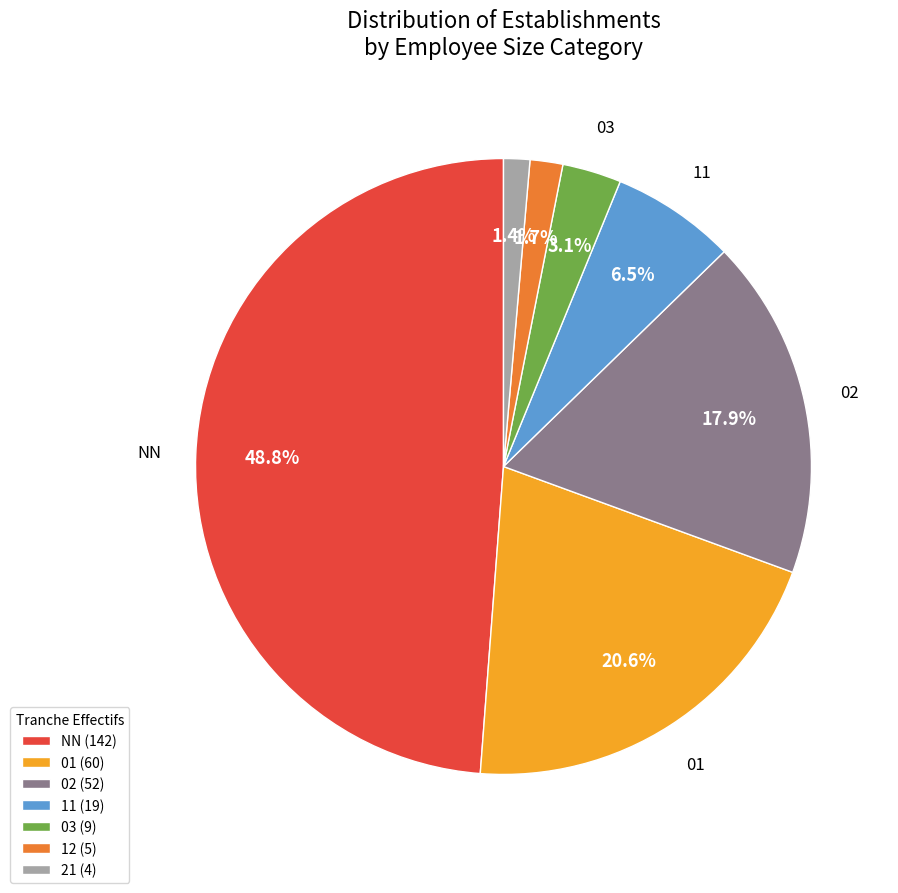

To the nearest percent, what is the average slice percentage?

14%